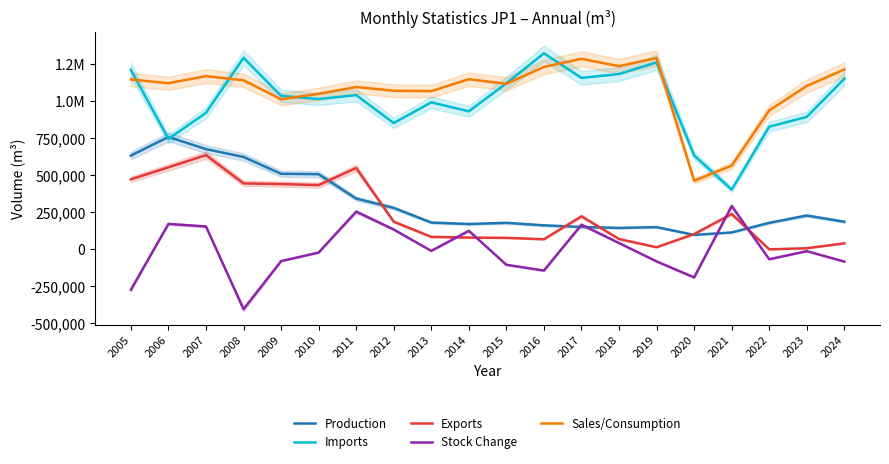

Where is the first local maximum for Imports?

2008